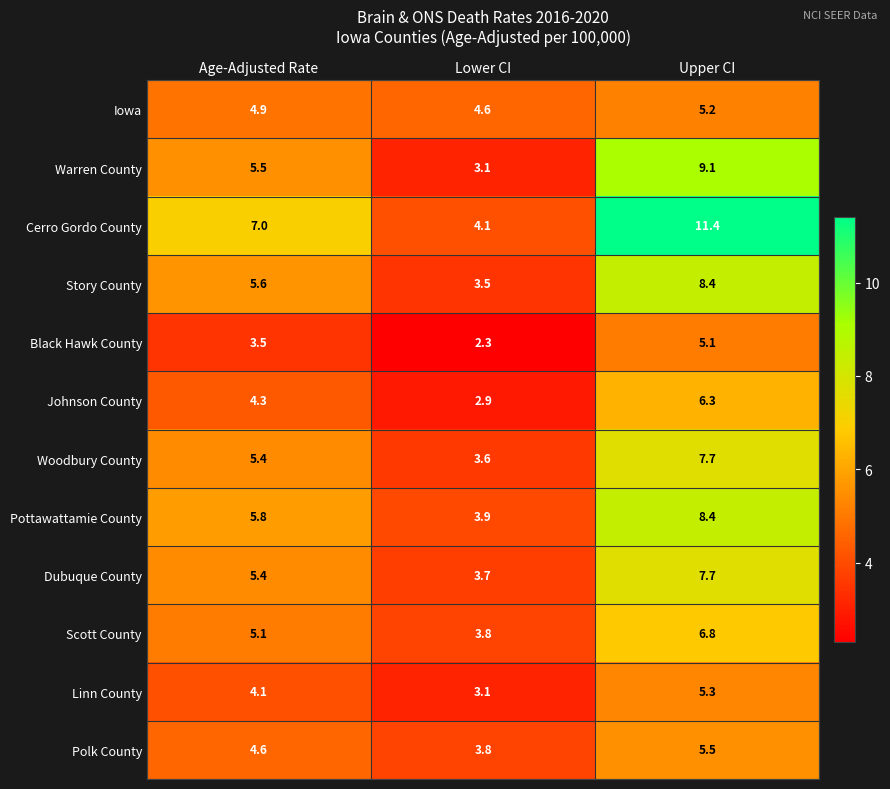

What is the difference between the maximum and second lowest values in the Warren County series?

3.6